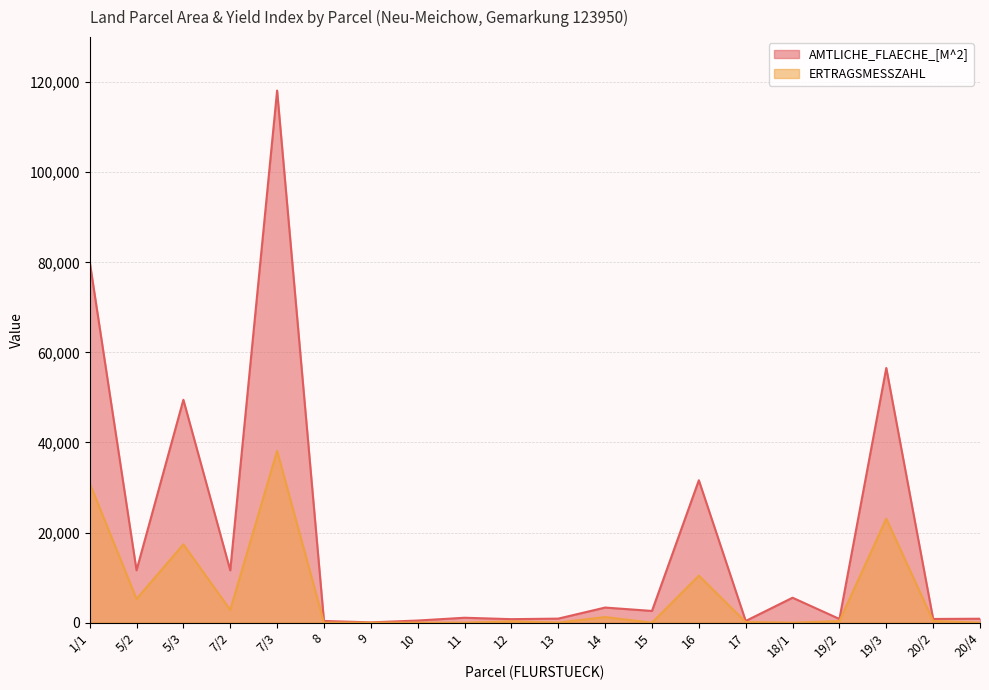

List the labels in order of AMTLICHE_FLAECHE_[M^2] value, largest first.

7/3, 1/1, 19/3, 5/3, 16, 5/2, 7/2, 18/1, 14, 15, 11, 13, 20/4, 19/2, 20/2, 12, 10, 17, 8, 9